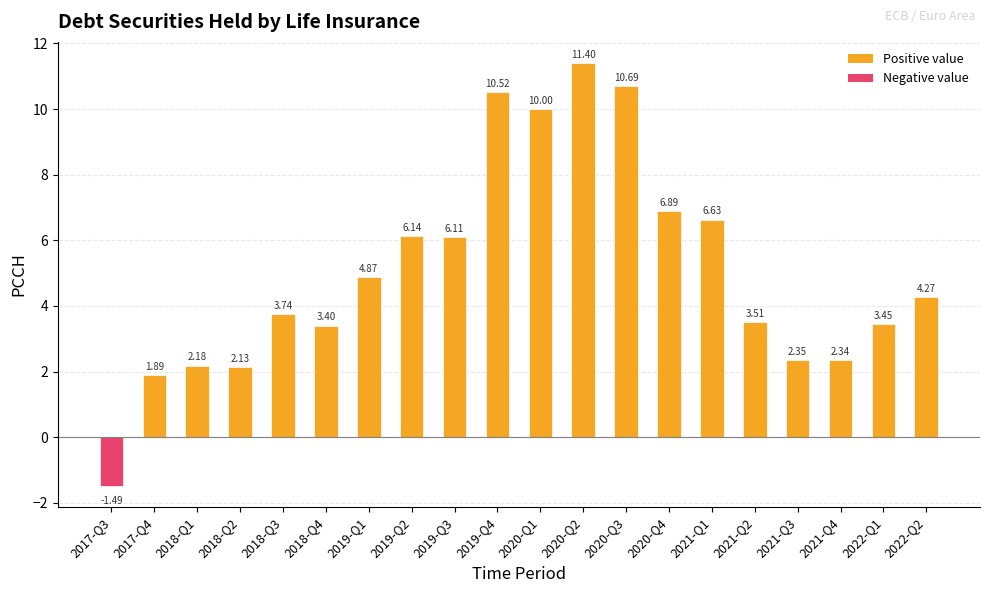

Is it true that the value at 2021-Q3 is 1.3?

False